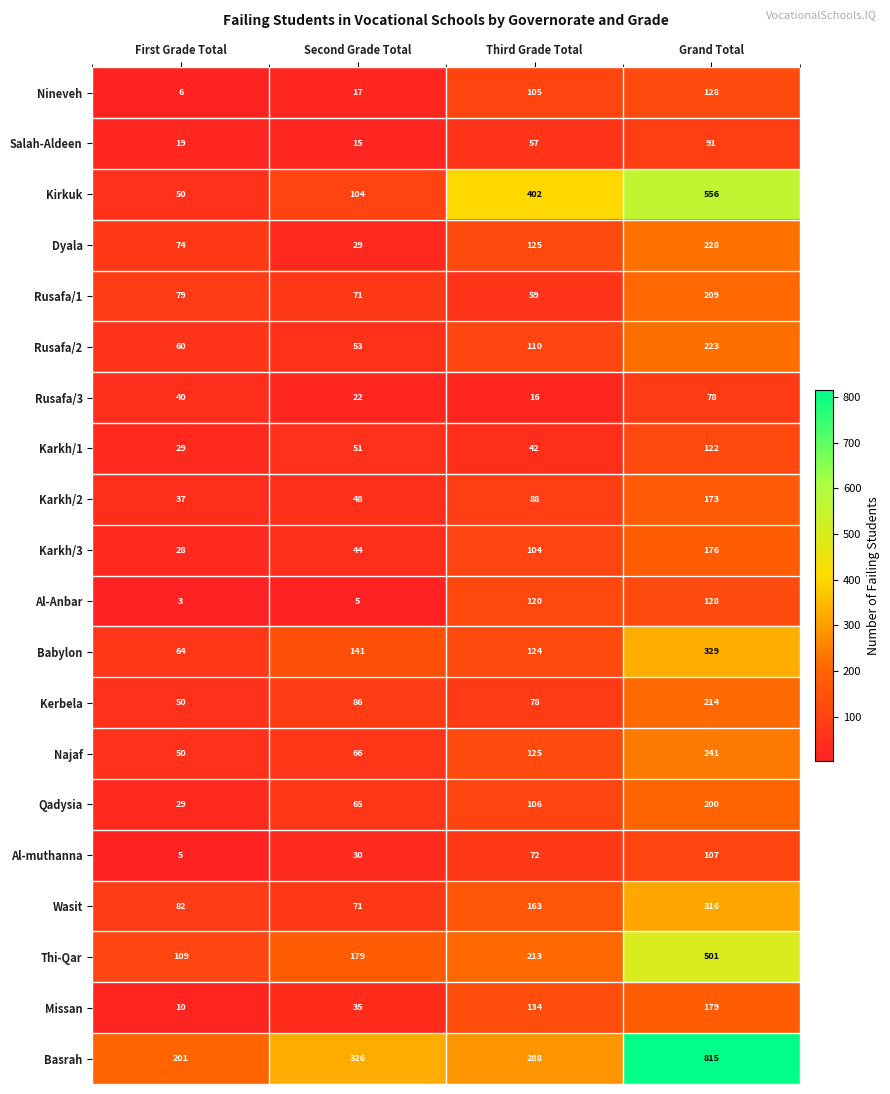

The Salah-Aldeen series shows 30 at Grand Total. True or false?

False